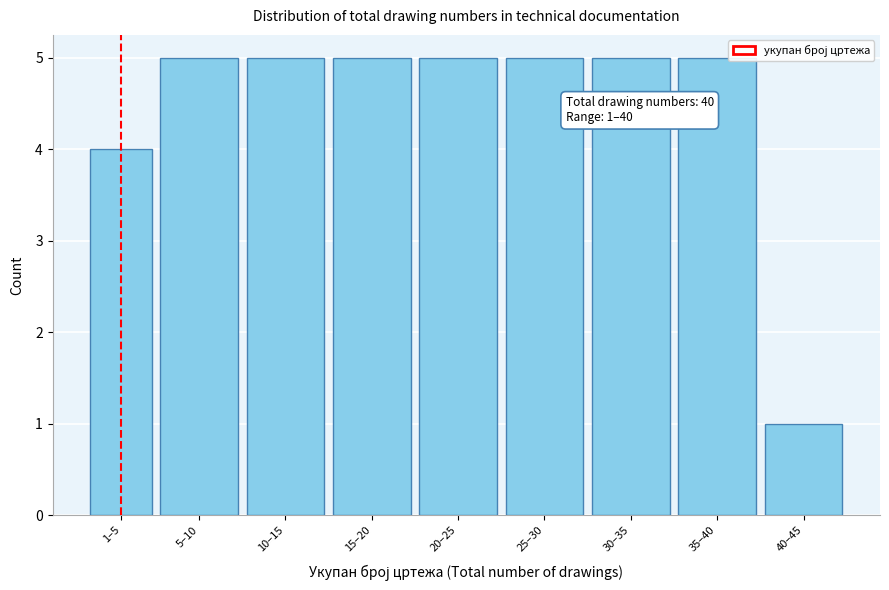

Reading left to right, list all the values displayed in this chart.

4	5	5	5	5	5	5	5	1